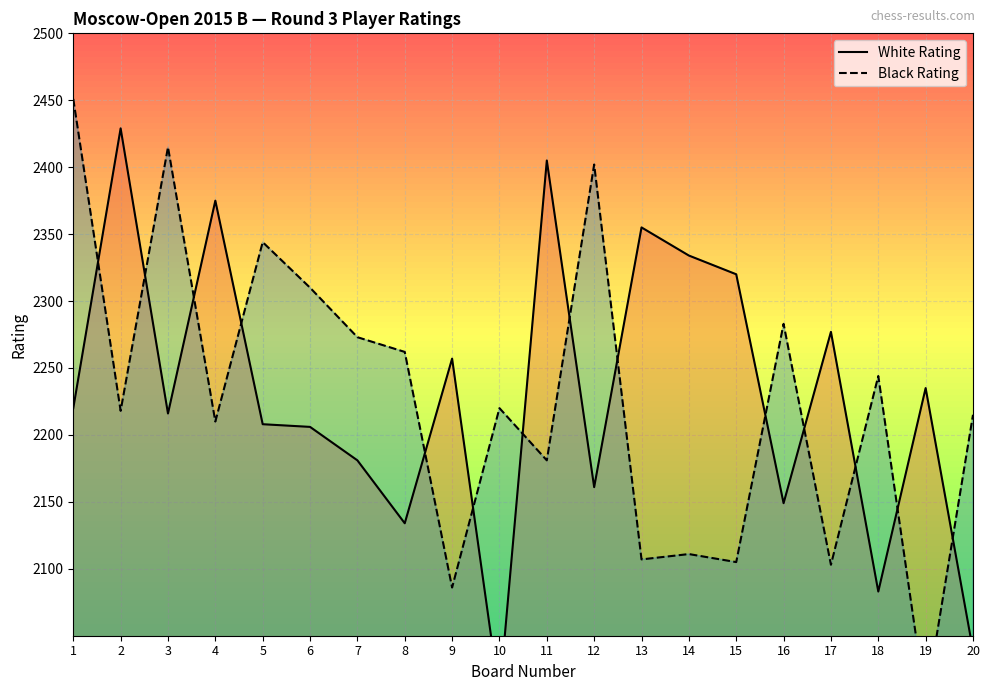

Where do Black Rating and White Rating first cross each other?

1 and 2